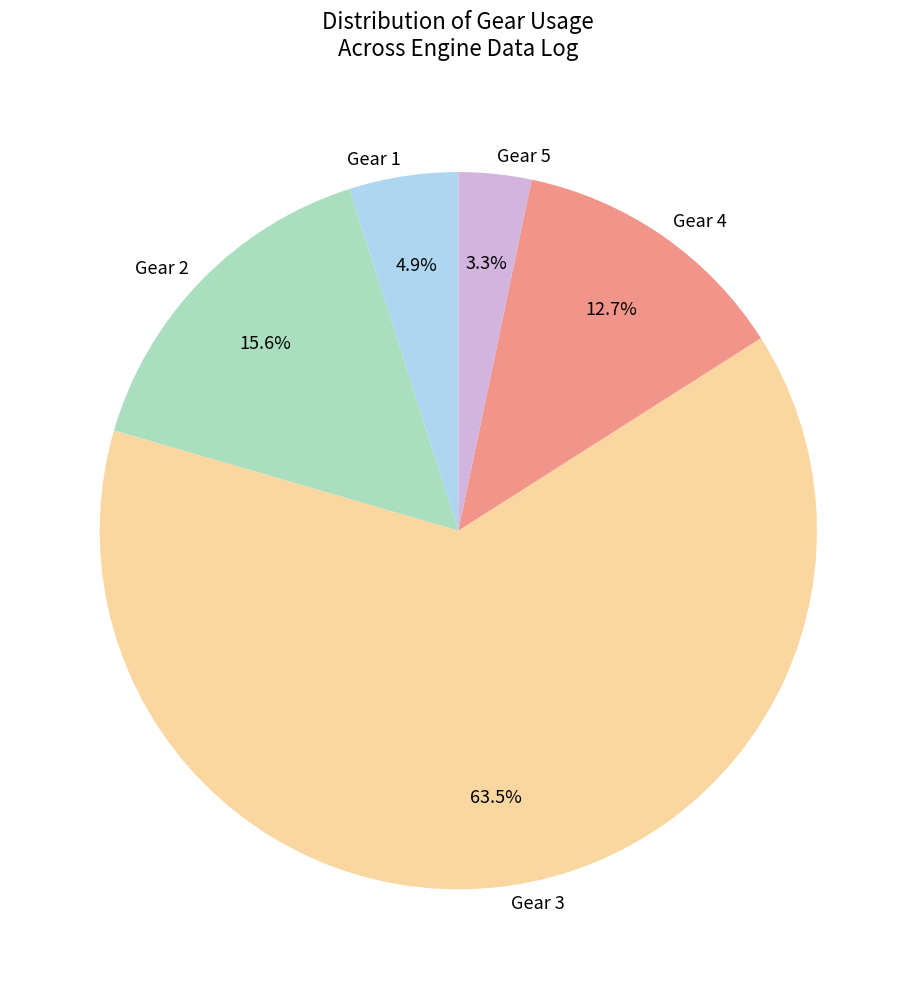

To the nearest percent, what portion does Gear 5 represent?

3%